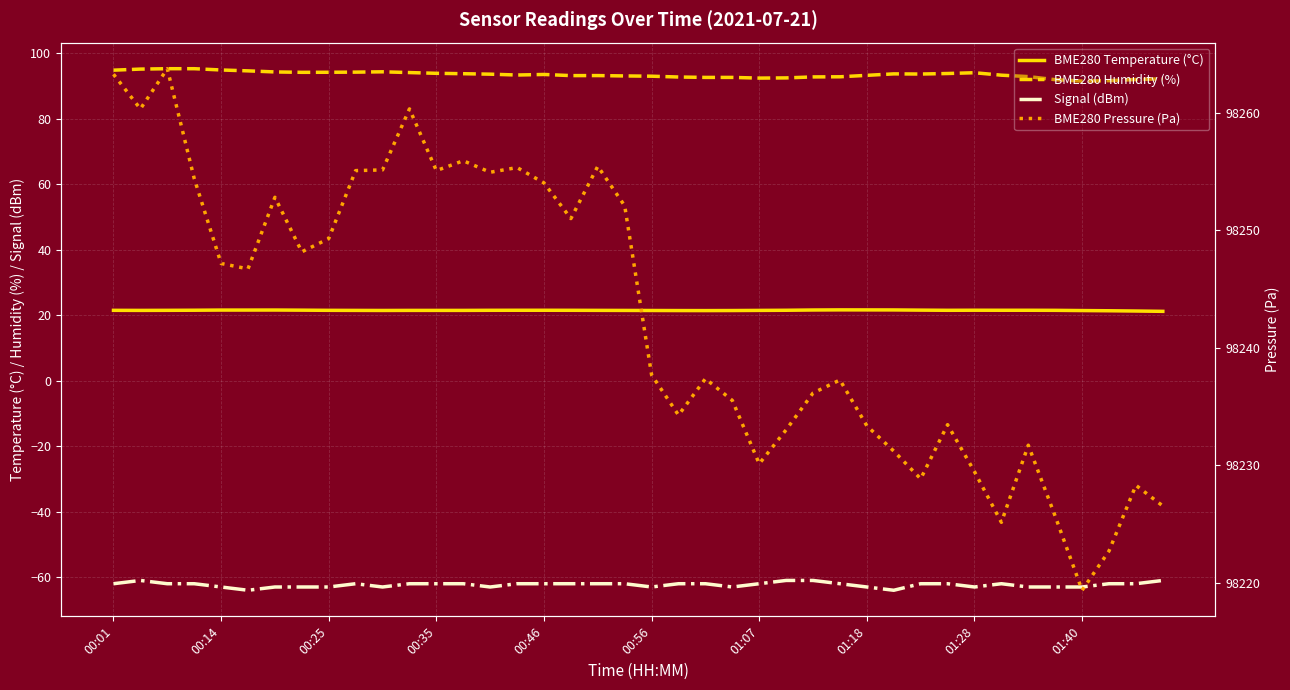

List the series in order of their peak value, lowest first.

Signal (dBm), BME280 Temperature (°C), BME280 Humidity (%), BME280 Pressure (Pa)